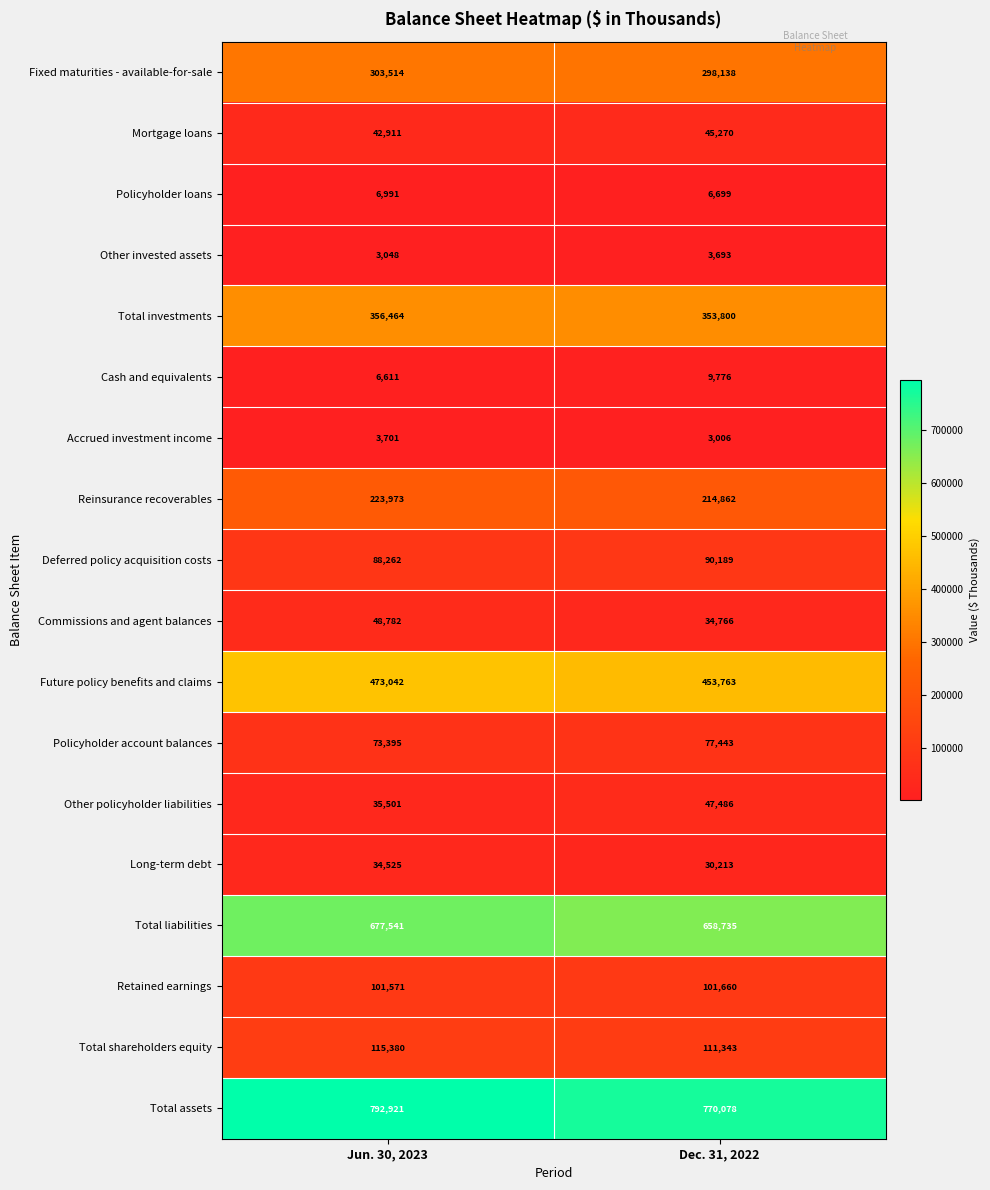

What is the approximate value of Fixed maturities - available-for-sale at Dec. 31, 2022, to the nearest 10?

298140